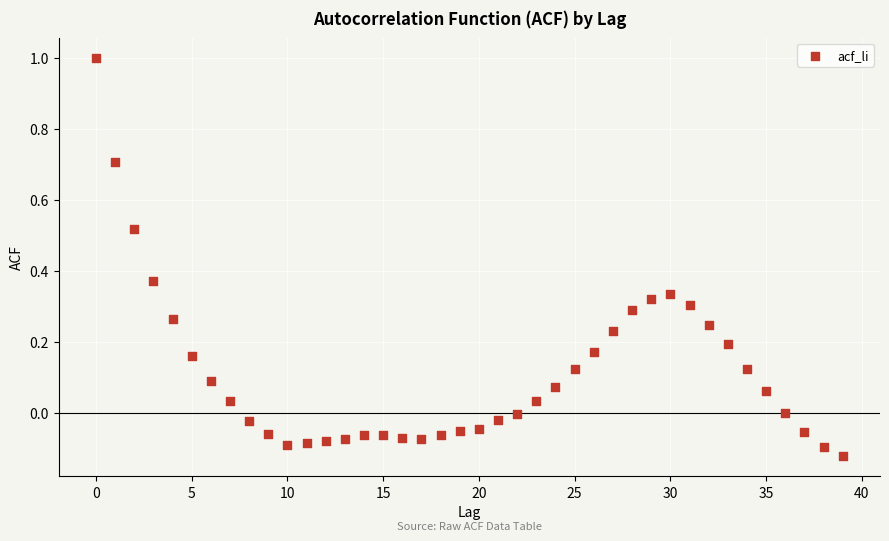

How many data points are displayed?

40